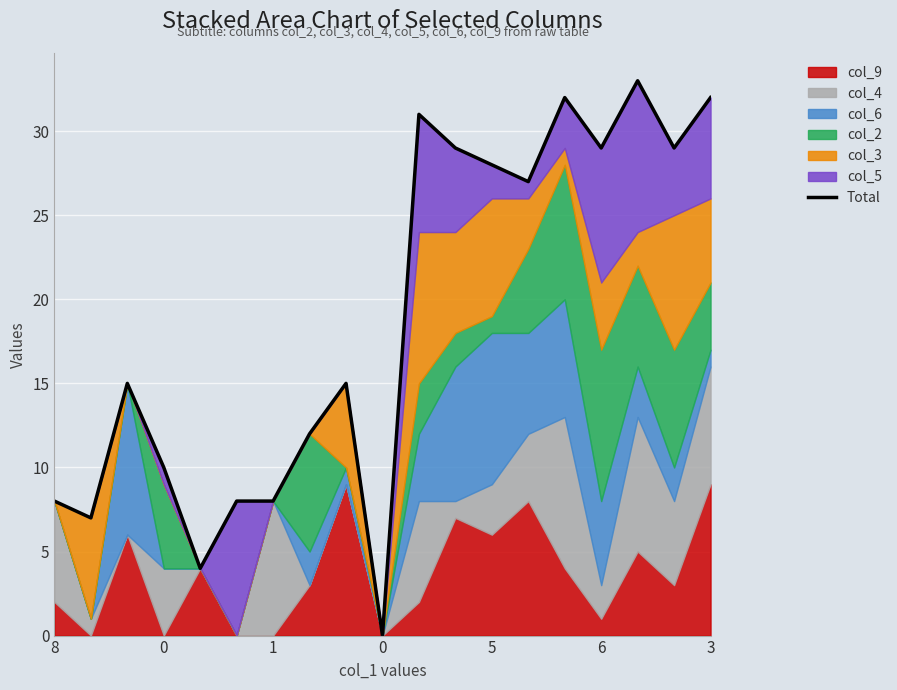

How many categories are shown in the chart?

19